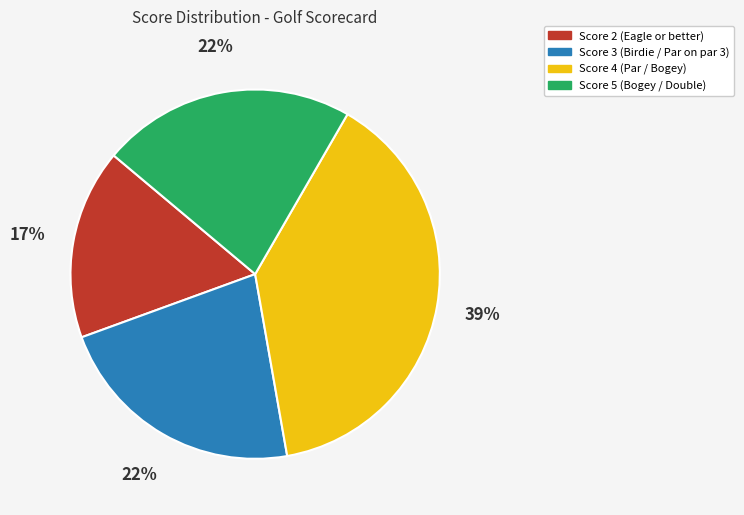

Count the number of slices in the pie.

4